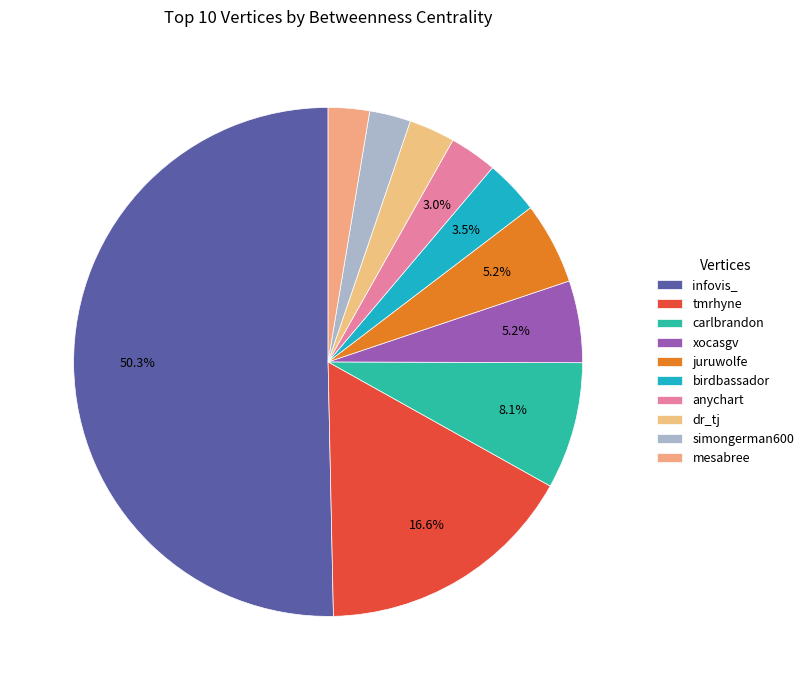

How much of the chart is everything except dr_tj?

97.1%